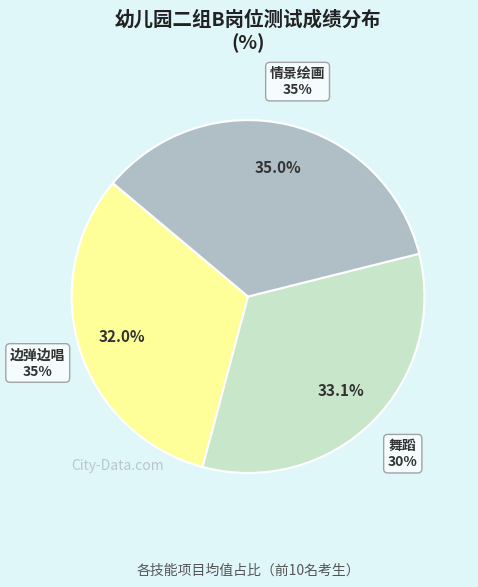

Combined, do 舞蹈30% and 情景绘画35% account for over 50%?

Yes